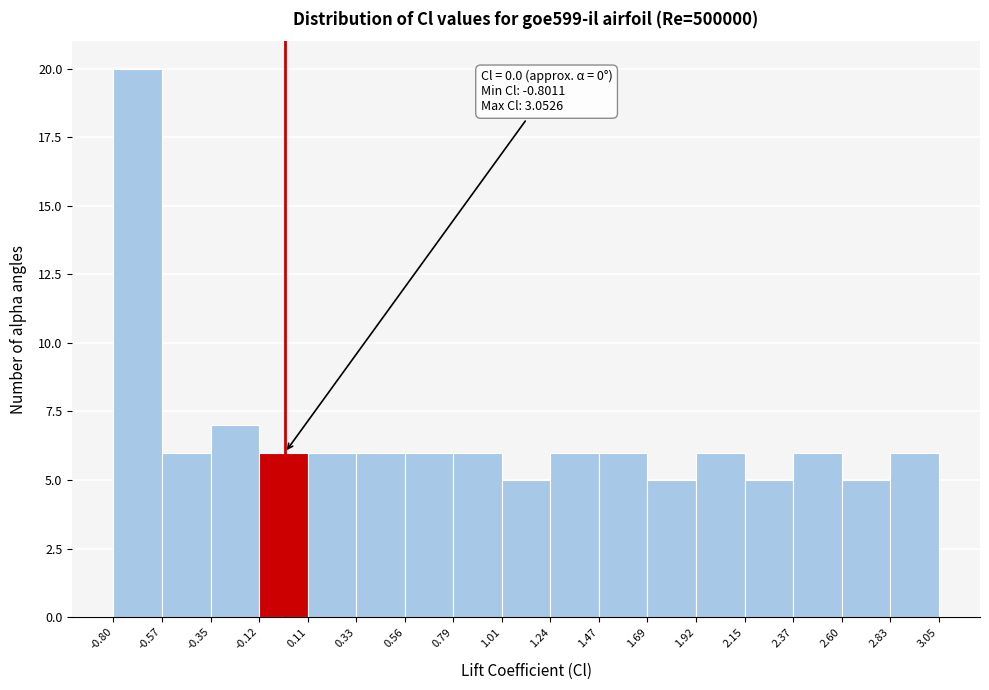

Over which range of the x-axis is the bar tallest?

-0.80 to -0.57